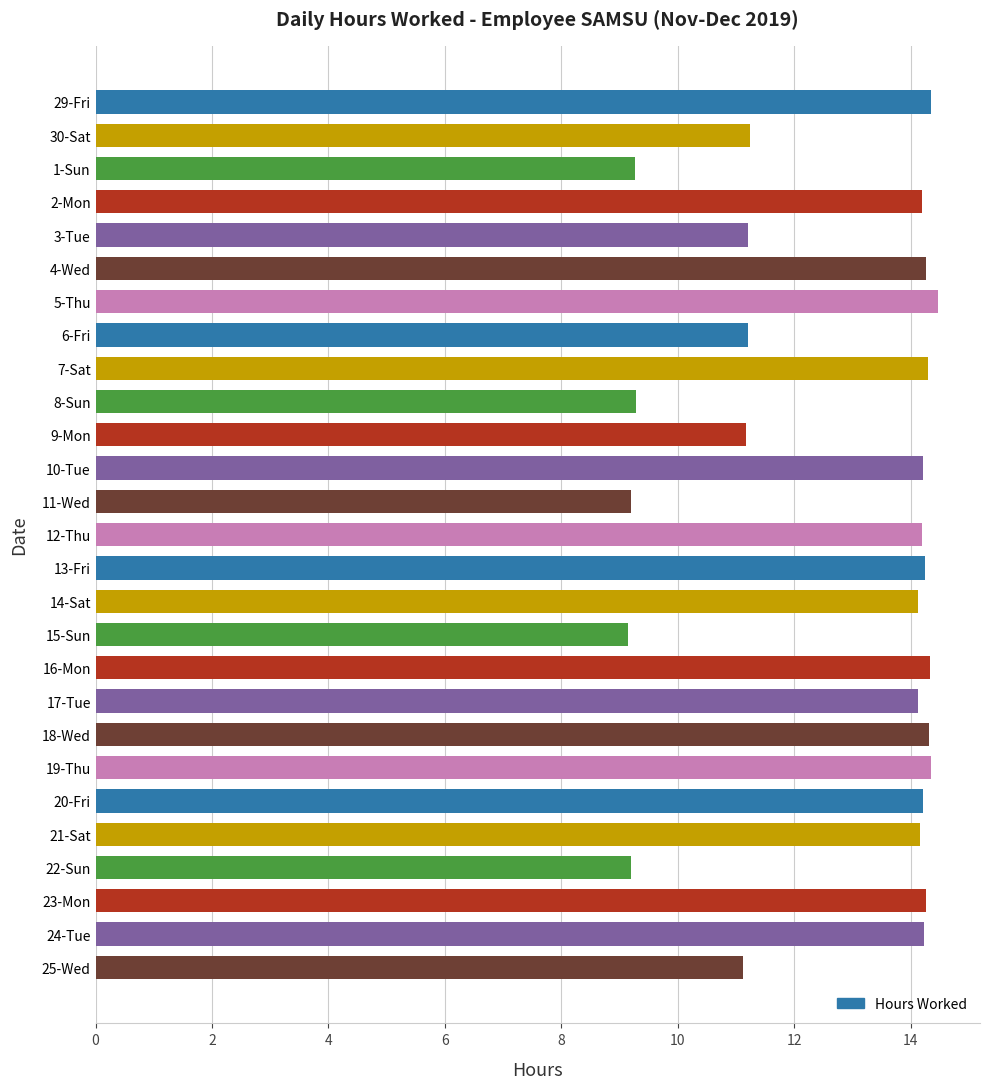

Between 14-Sat and 5-Thu, which is larger?

5-Thu